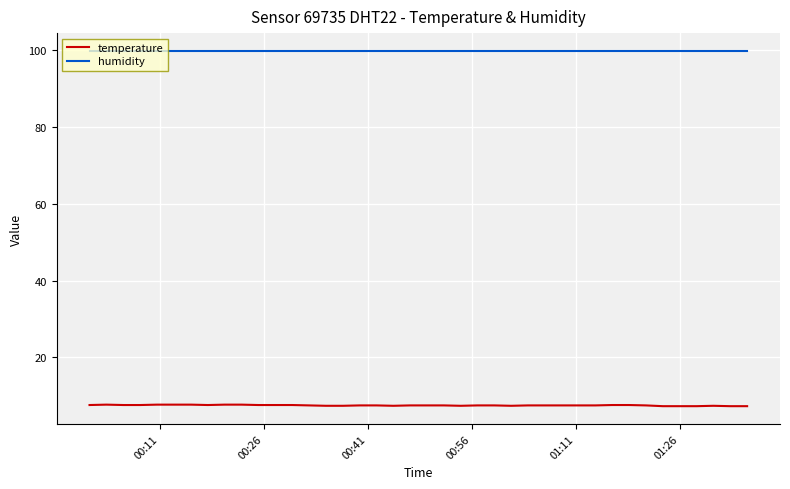

What are all the series names shown in the legend?

temperature, humidity